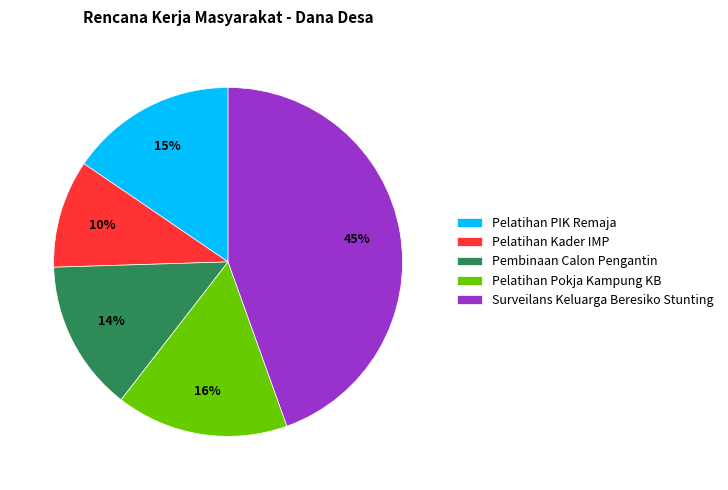

Which slice is the smallest?

Pelatihan Kader IMP